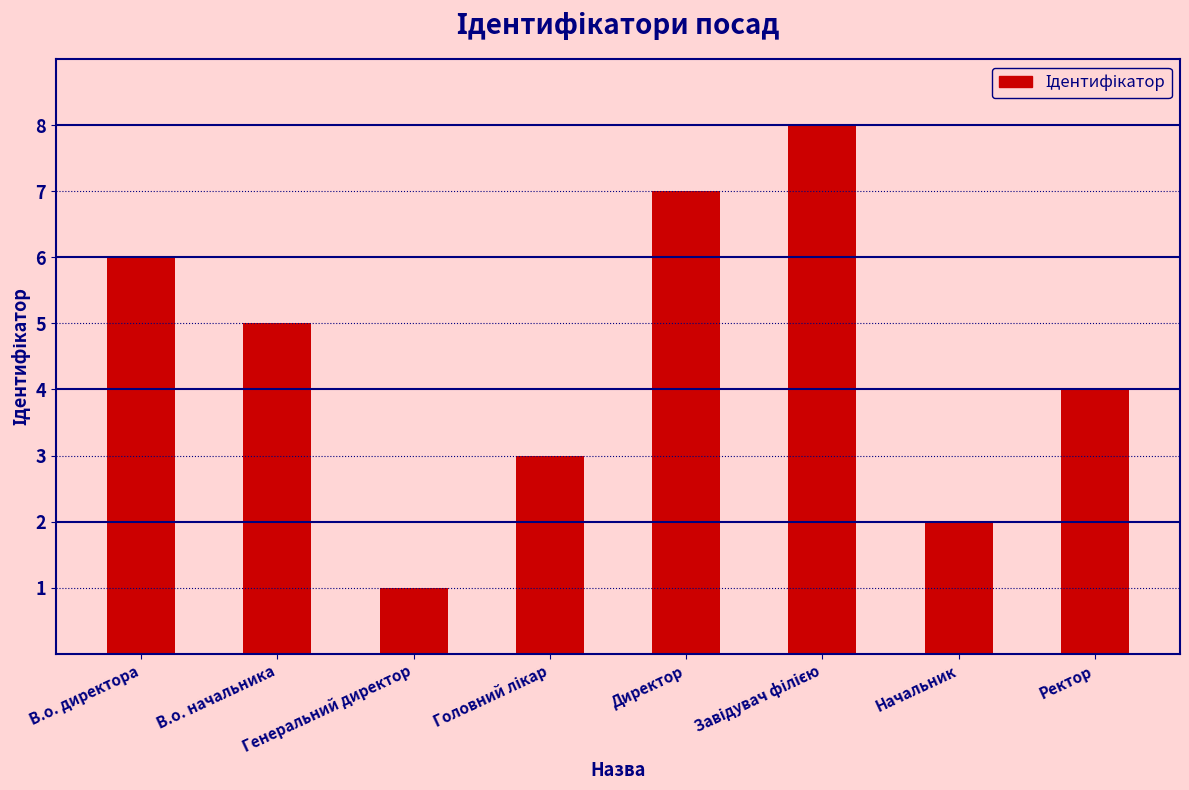

What is the greatest value displayed?

8